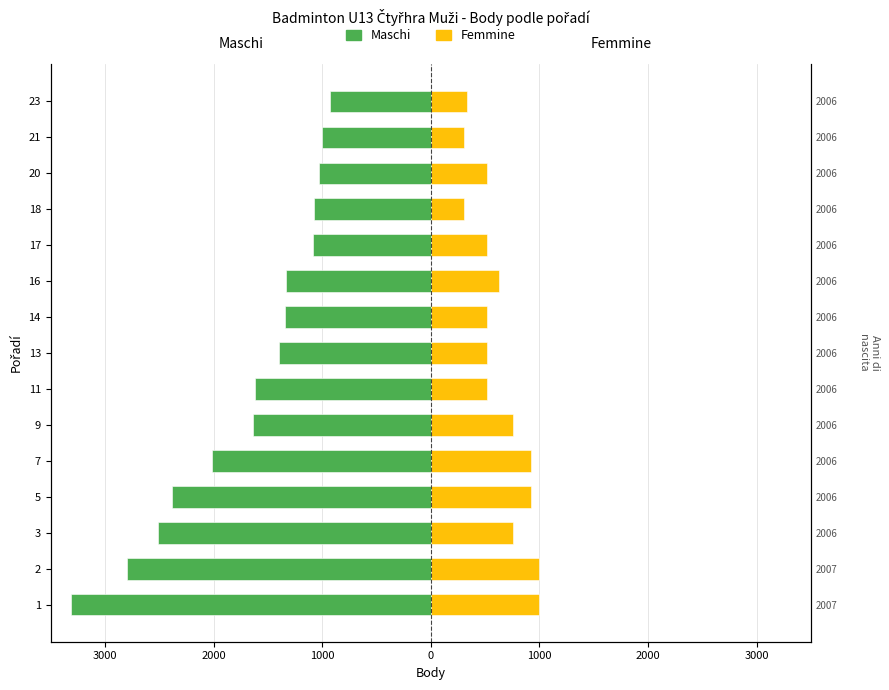

Count the number of categories in the chart.

15